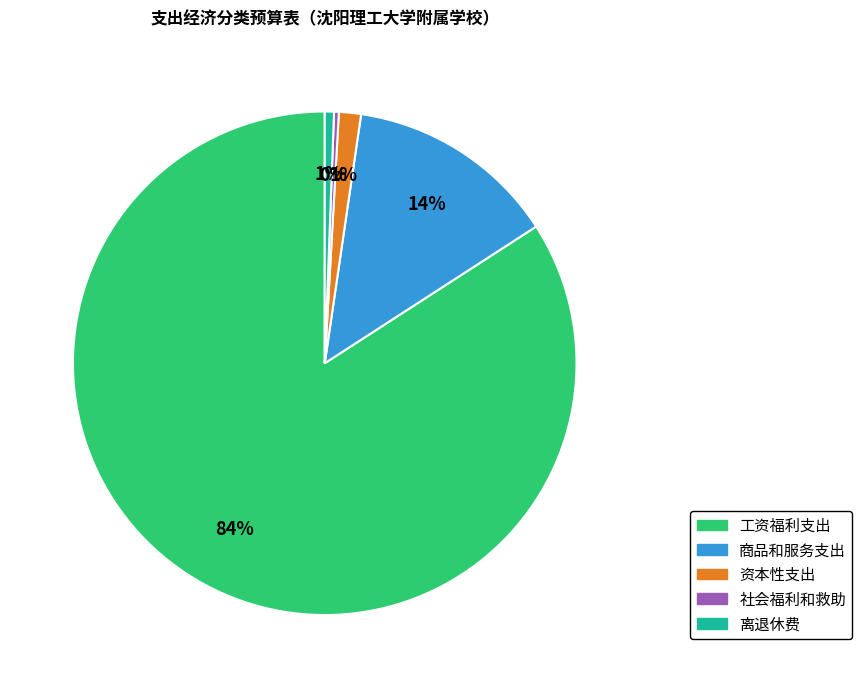

To the nearest percent, what portion does 工资福利支出 represent?

84%